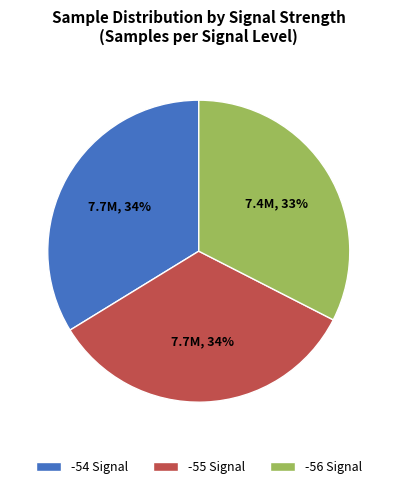

To the nearest percent, what is the average slice percentage?

33%